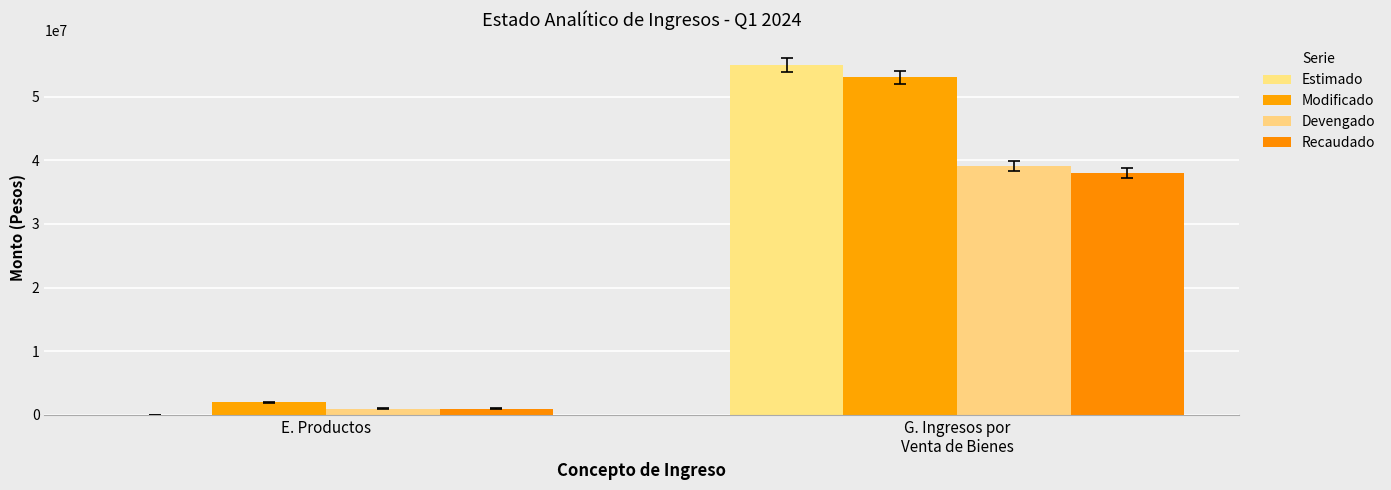

How many groups of bars are there?

2